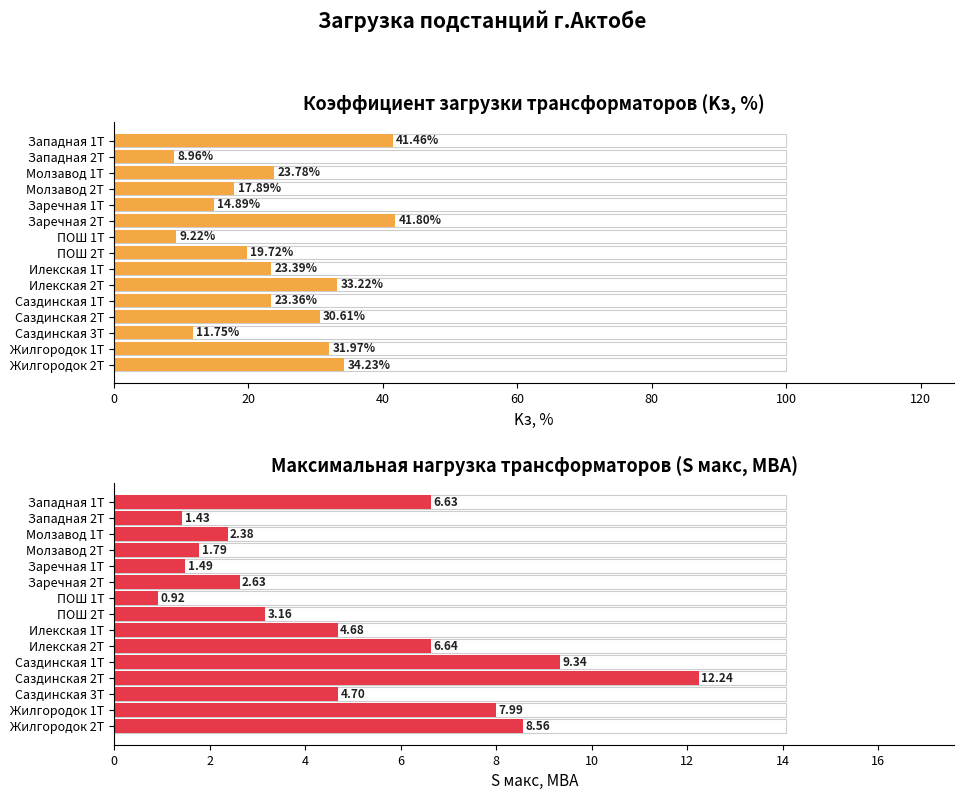

Which series has the largest total across all categories?

Kз, %